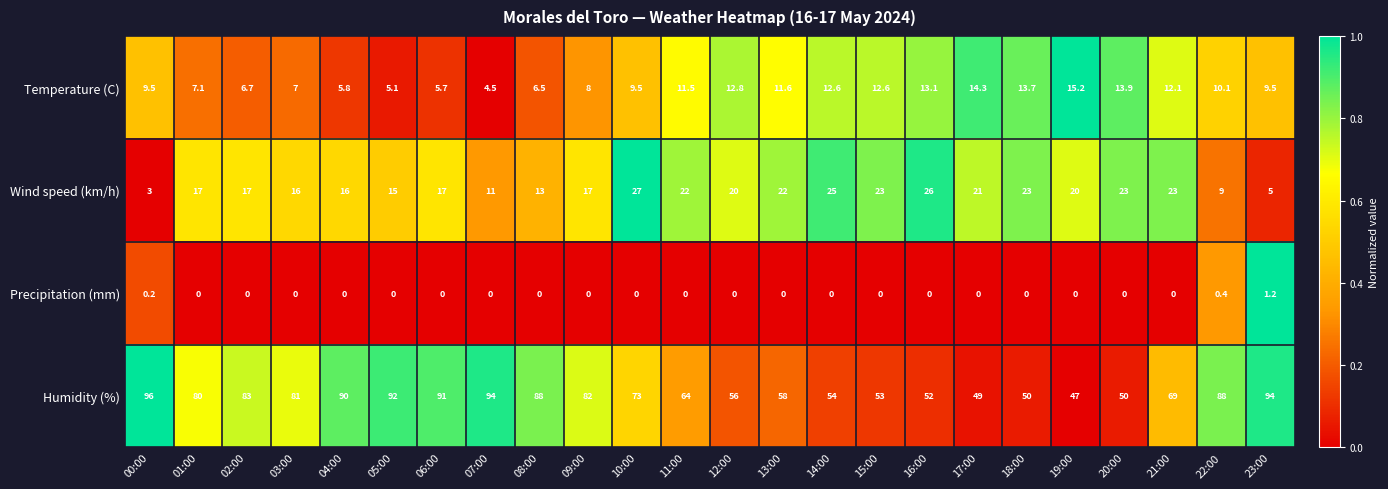

At how many categories does at least one series exceed 0?

24